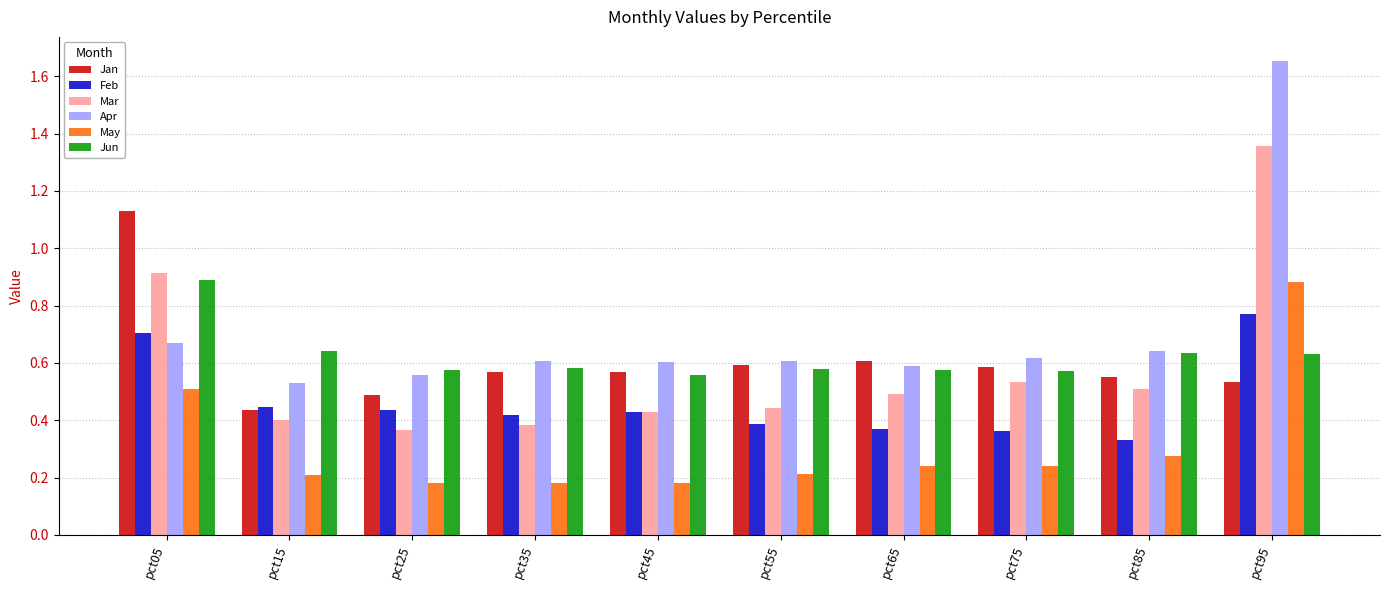

Rank the series at pct95 from lowest to highest value.

Jan, Jun, Feb, May, Mar, Apr